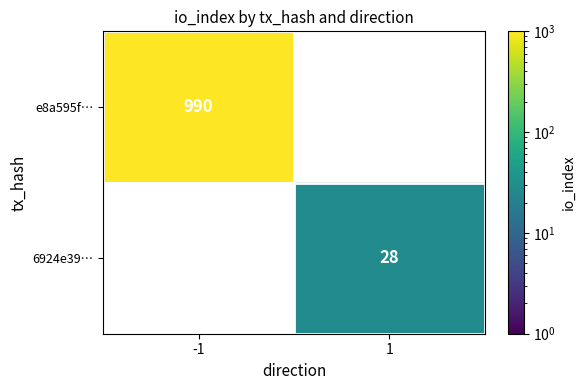

At how many categories does at least one series exceed 927?

1